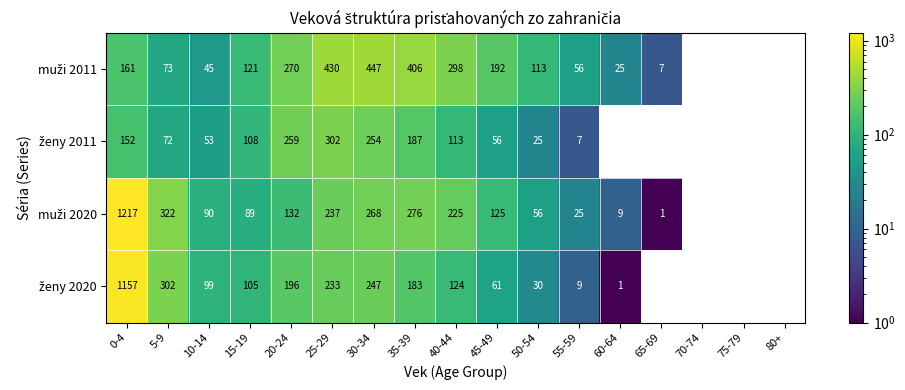

What is the total value across all series at 35-39?

1052